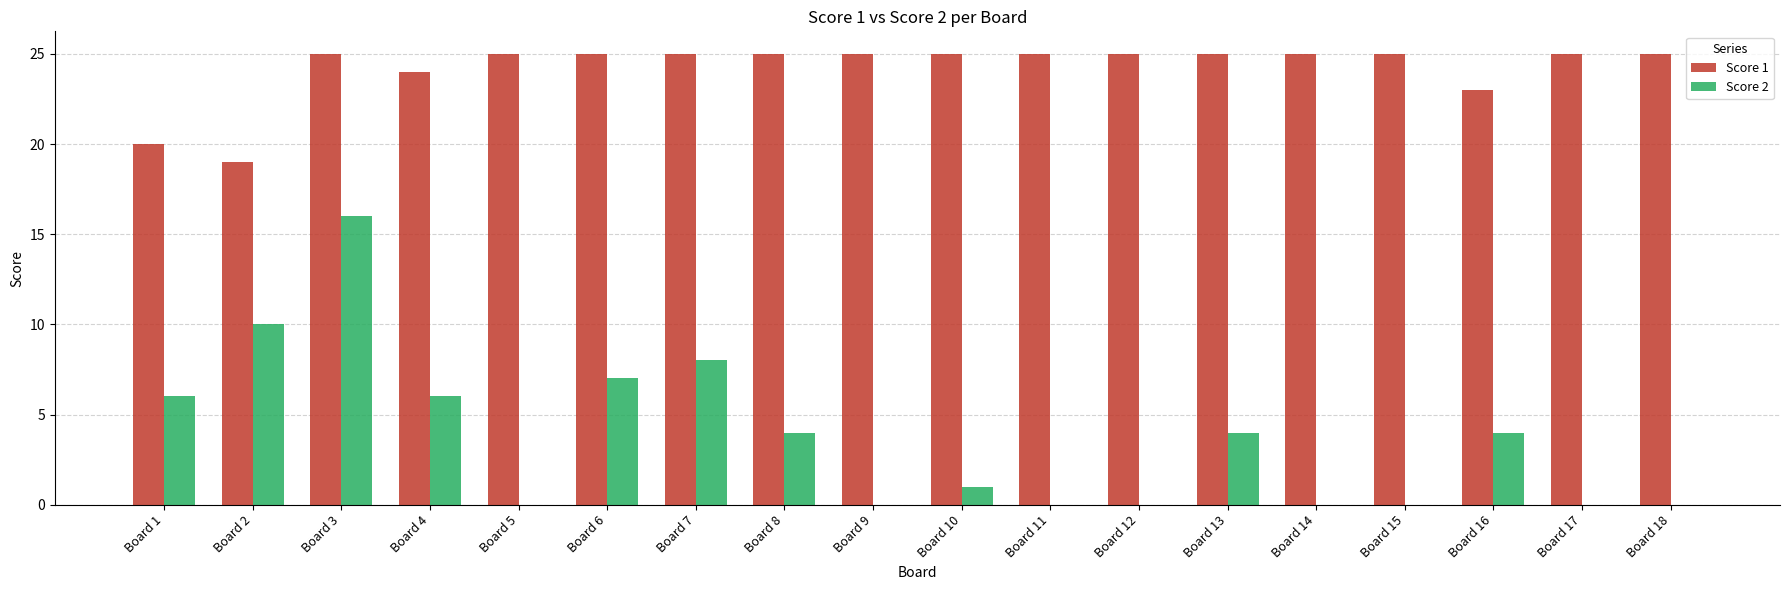

Is it true that Score 1 equals 25 at Board 7?

True